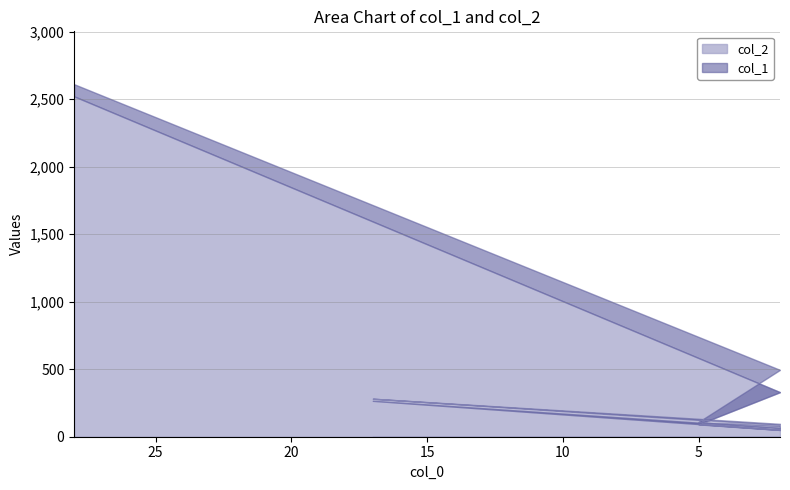

True or false: col_2 has a value of 63.6 at 2.

True